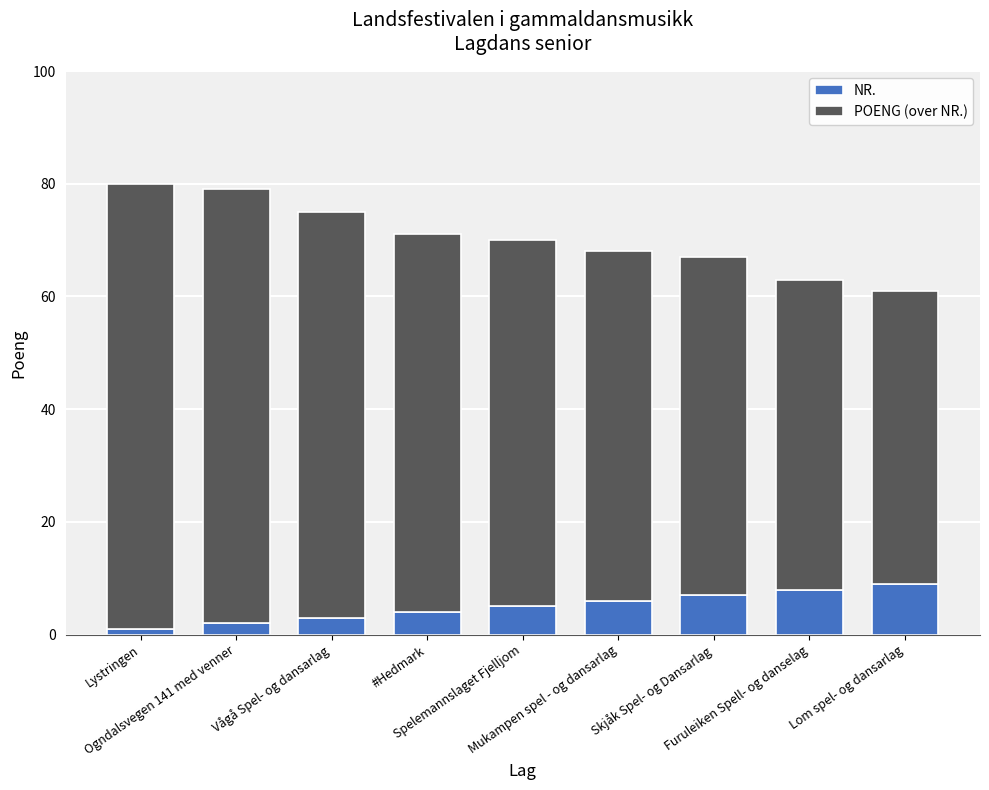

What is the difference between the maximum and second lowest values in the NR. series?

7